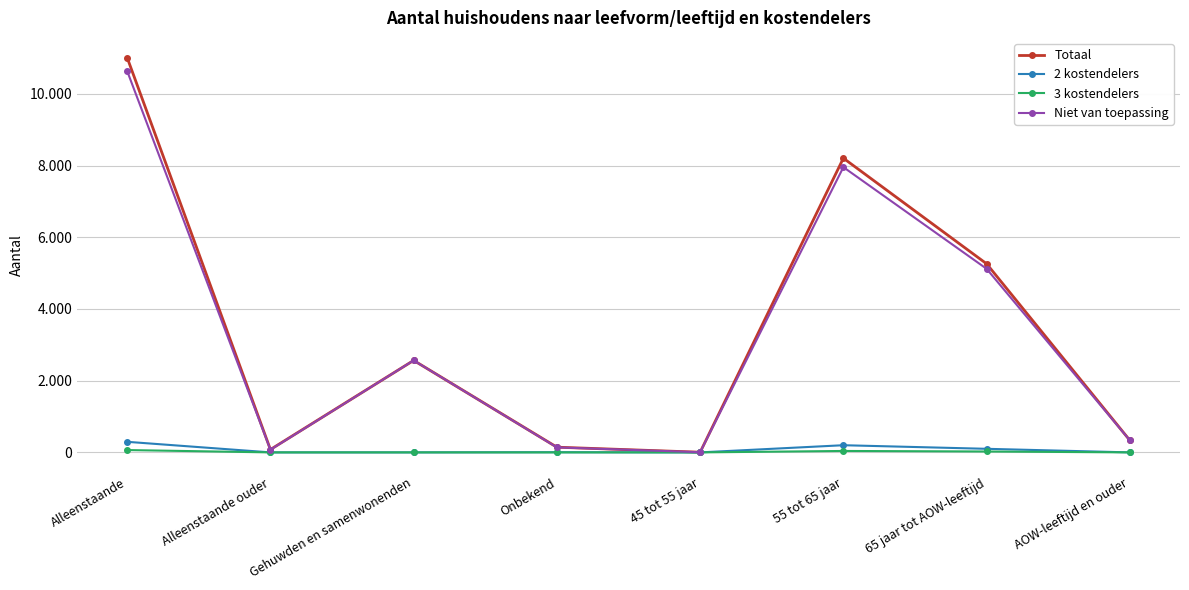

True or false: 3 kostendelers has more than 0 points higher than both neighbors.

True